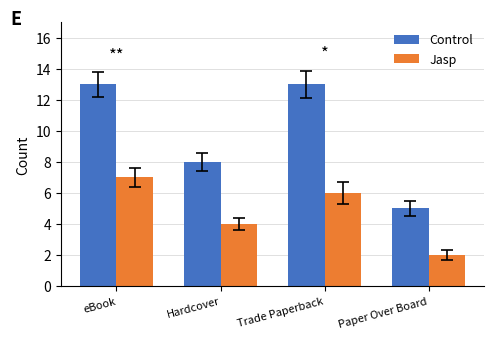

The value of Jasp at Trade Paperback is 3. True or false?

False